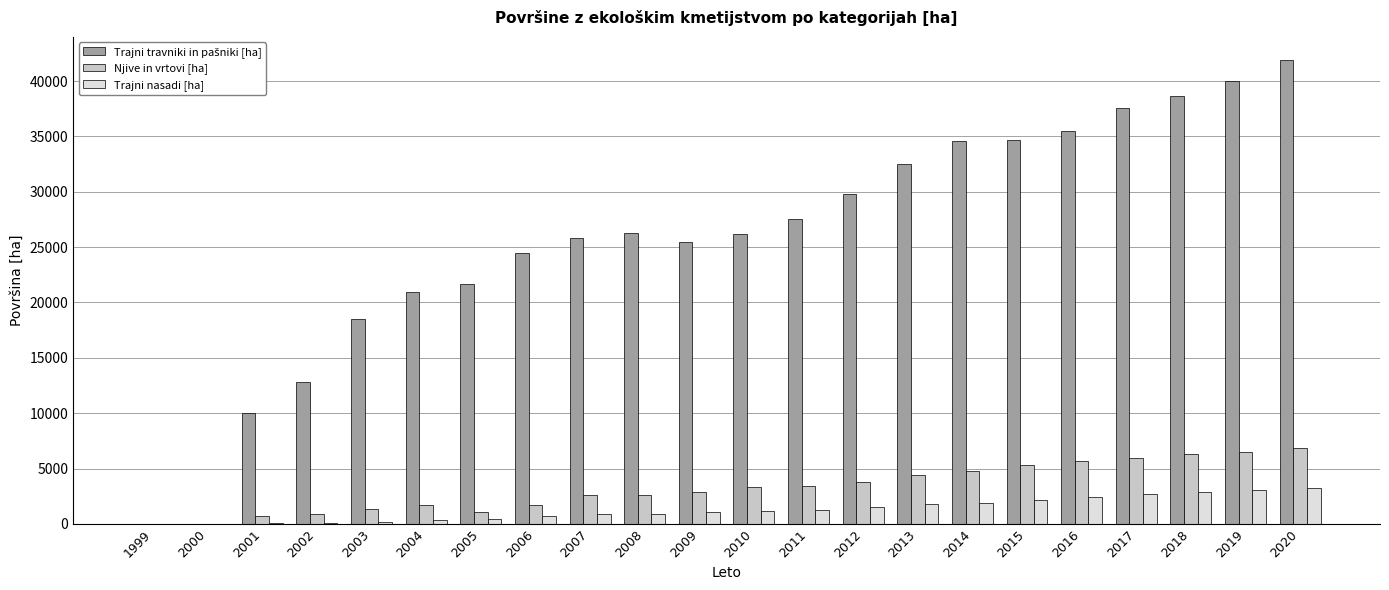

How many groups of bars are there?

22